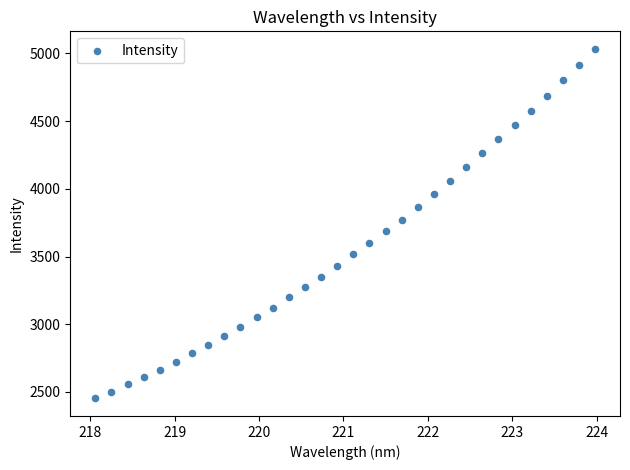

What is the range of X values (max minus min)?

5.9